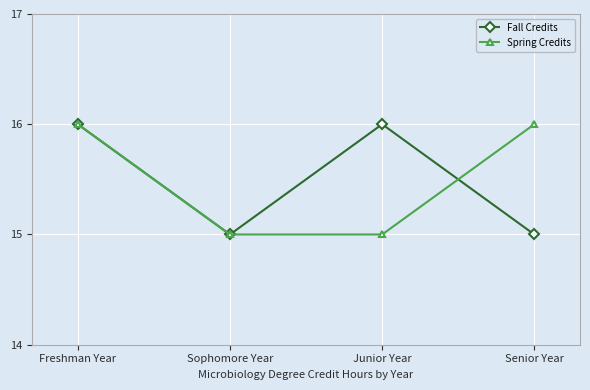

What is the label of the 4th point from the left?

Senior Year